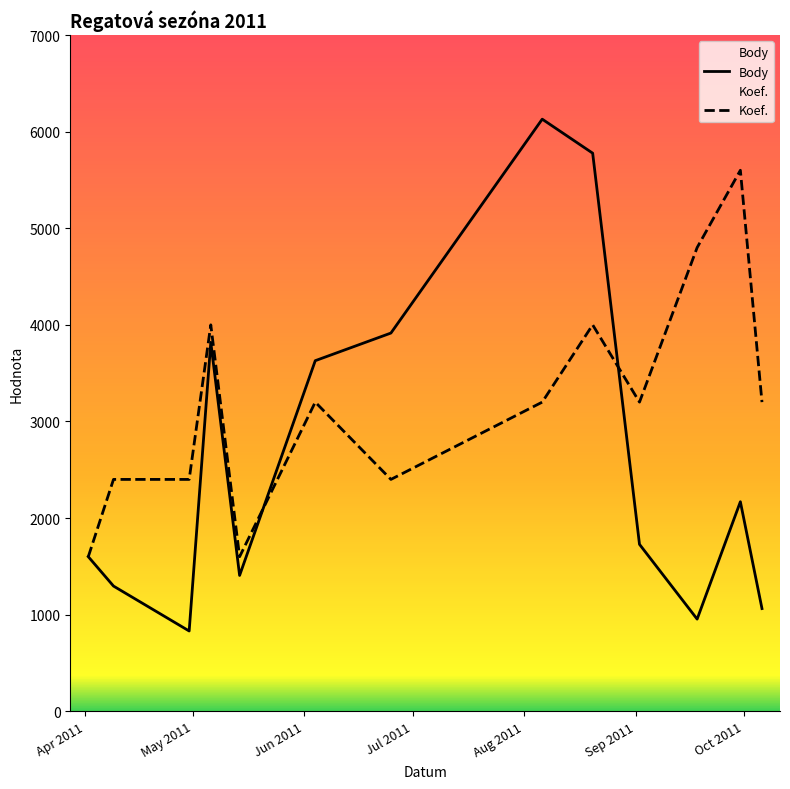

Rank the series by their average value, from highest to lowest.

Koef., Body